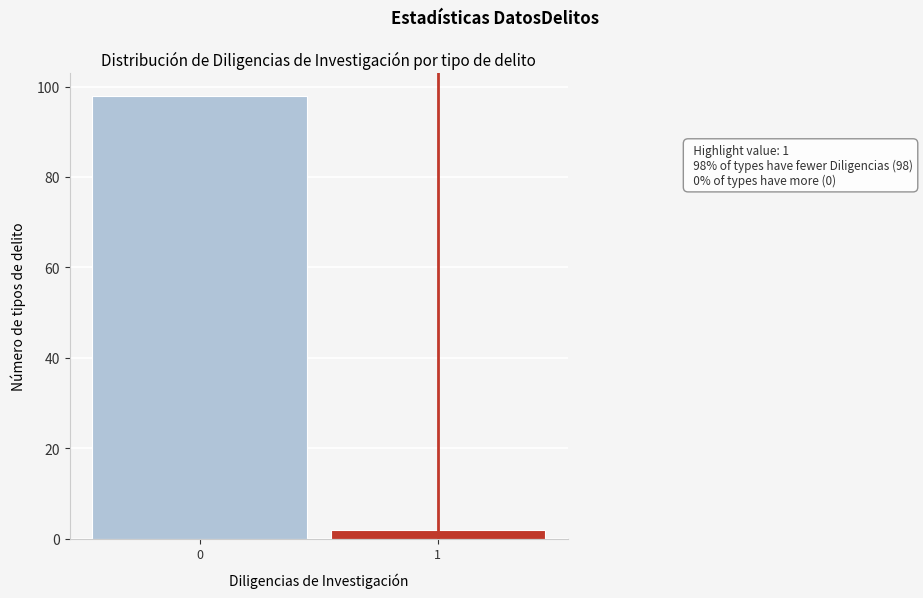

Reading left to right, extract all data points from this chart.

0=98	1=2